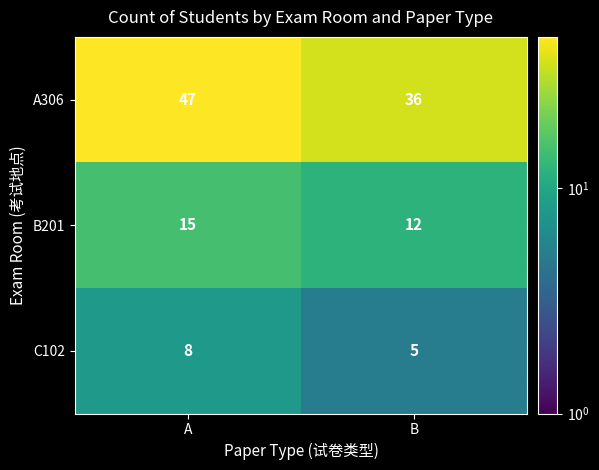

At which category is the sum across all series the highest?

A